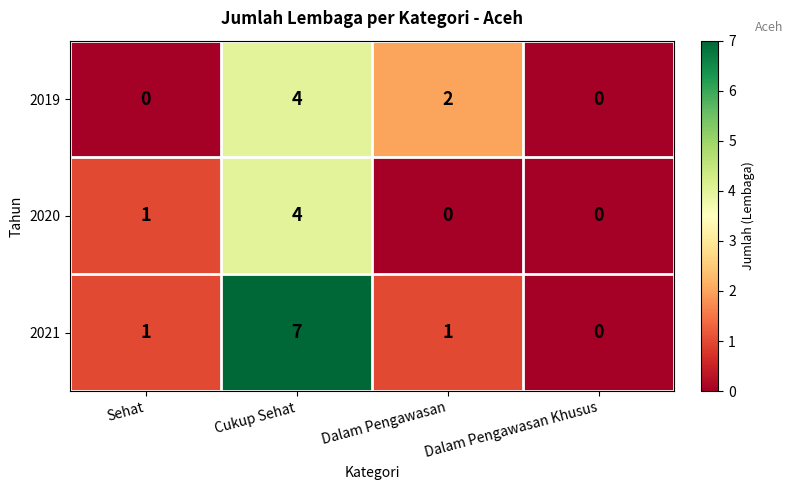

Which category has the highest value across all series?

Cukup Sehat